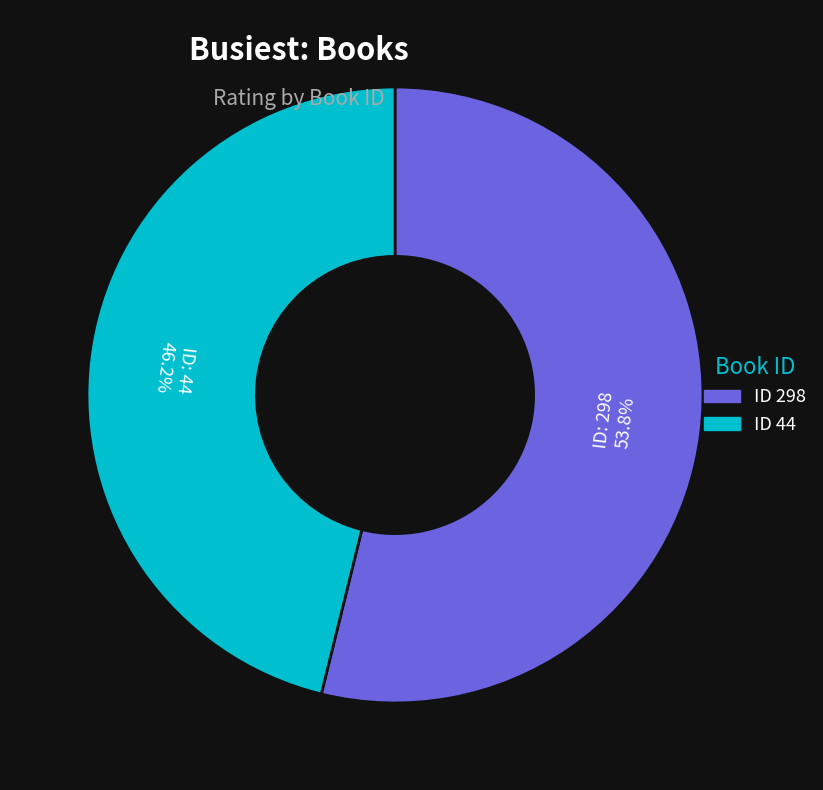

Is there any slice that represents more than half of the pie?

Yes